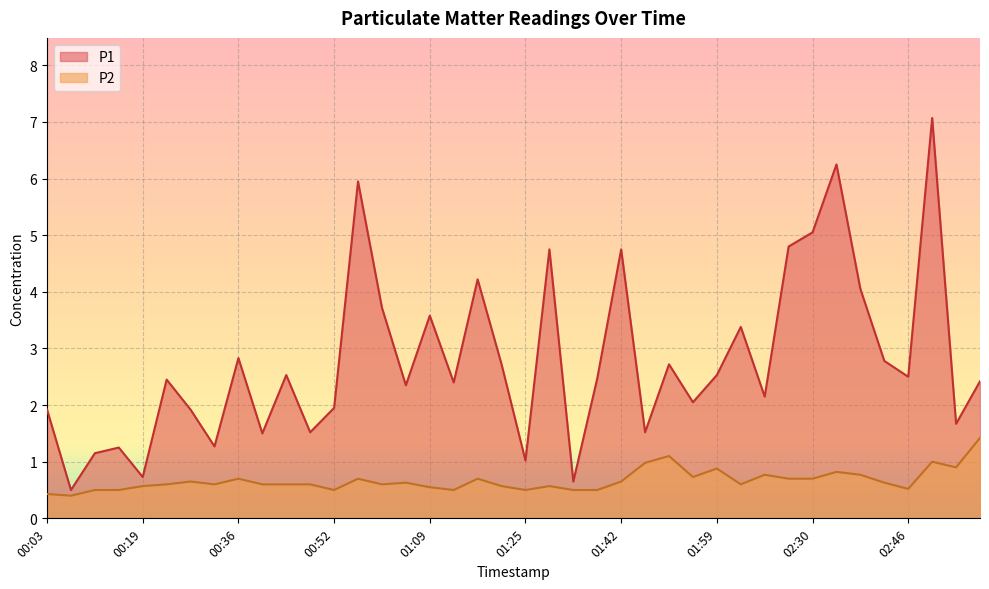

What is the minimum value shown in the chart?

0.4